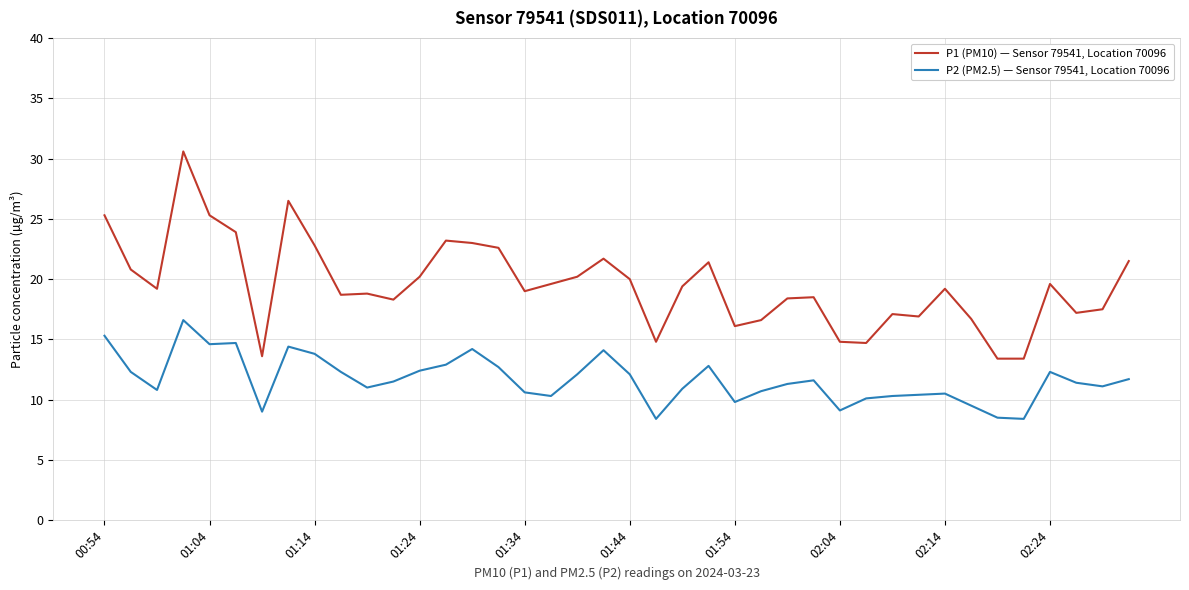

Which series has the widest spread of values?

P1 (PM10) — Sensor 79541, Location 70096